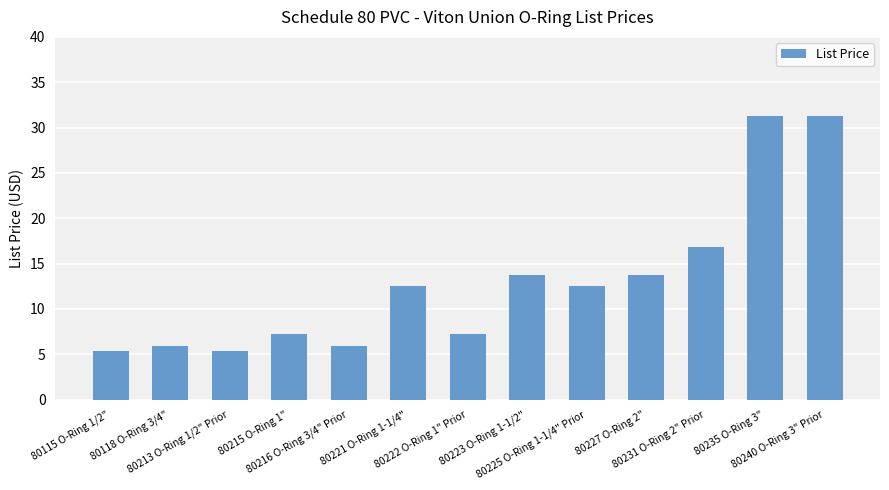

What position from the left is 80227 O-Ring 2"?

10